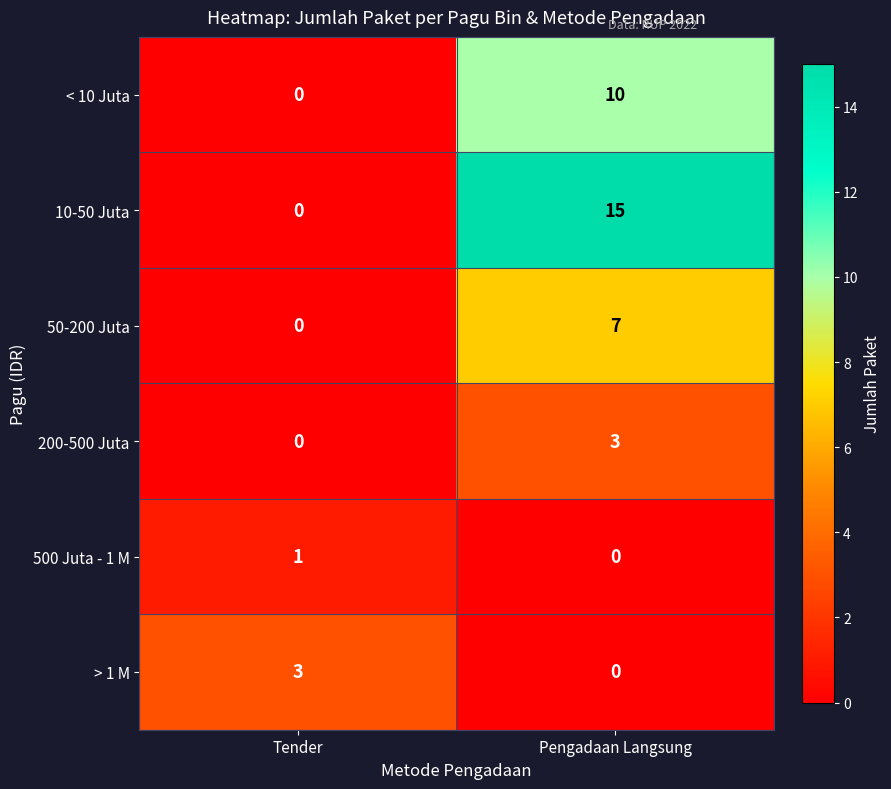

Reading right to left, extract all data points from this chart.

< 10 Juta: Pengadaan Langsung=10	Tender=0
10-50 Juta: Pengadaan Langsung=15	Tender=0
50-200 Juta: Pengadaan Langsung=7	Tender=0
200-500 Juta: Pengadaan Langsung=3	Tender=0
500 Juta - 1 M: Pengadaan Langsung=0	Tender=1
> 1 M: Pengadaan Langsung=0	Tender=3